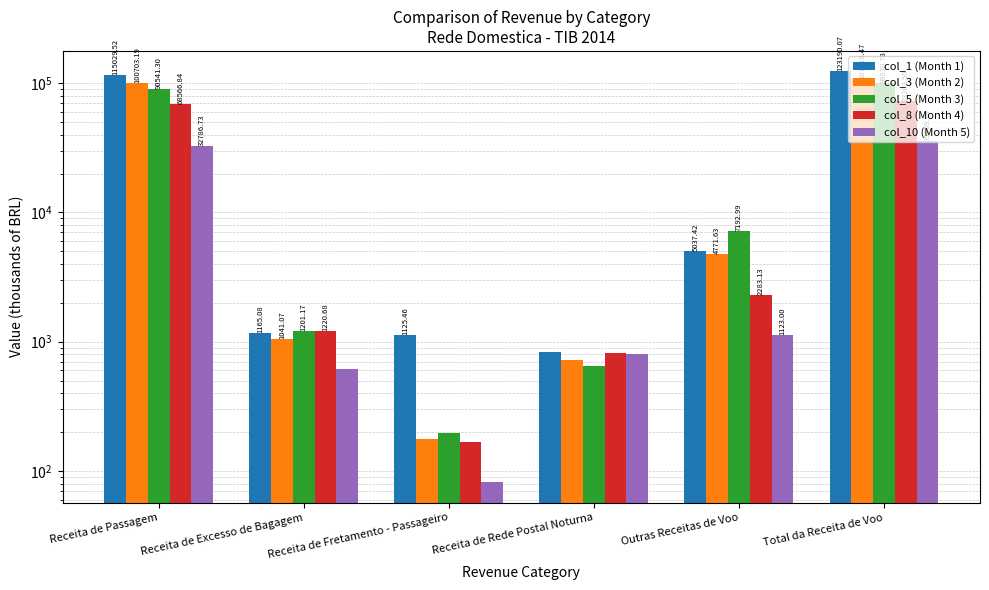

How many bars are there in total?

30